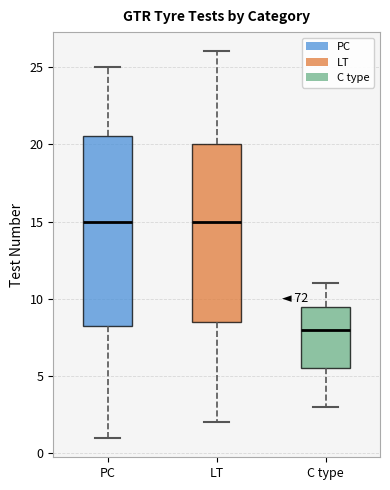

Reading left to right, transcribe this box plot: for each box, give where its median line is, the range the box spans, and where its two whiskers end, as read against the y-axis. The values are not printed on the chart, so give them approximately, as read against the axis.

PC: median 15.0, box 8.5 to 20.5, whiskers 1.0 to 25.0
LT: median 15.0, box 8.5 to 20.0, whiskers 2.0 to 26.0
C type: median 8.0, box 5.5 to 9.5, whiskers 3.0 to 11.0